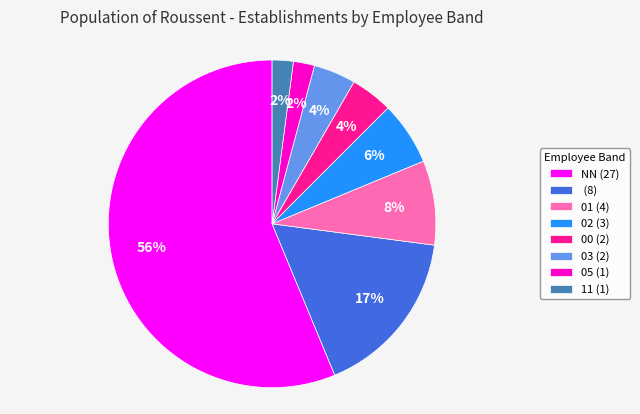

To the nearest percent, what percentage of the pie is 02 (3)?

6%